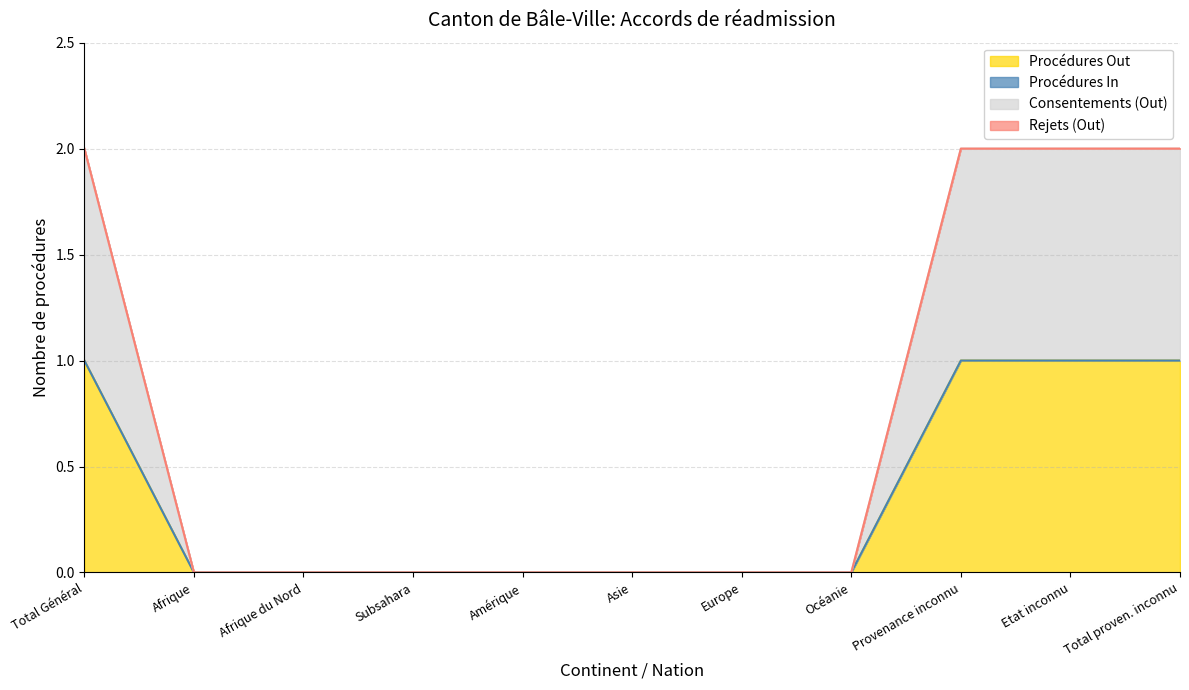

Which series has the largest total across all categories?

Procédures Out